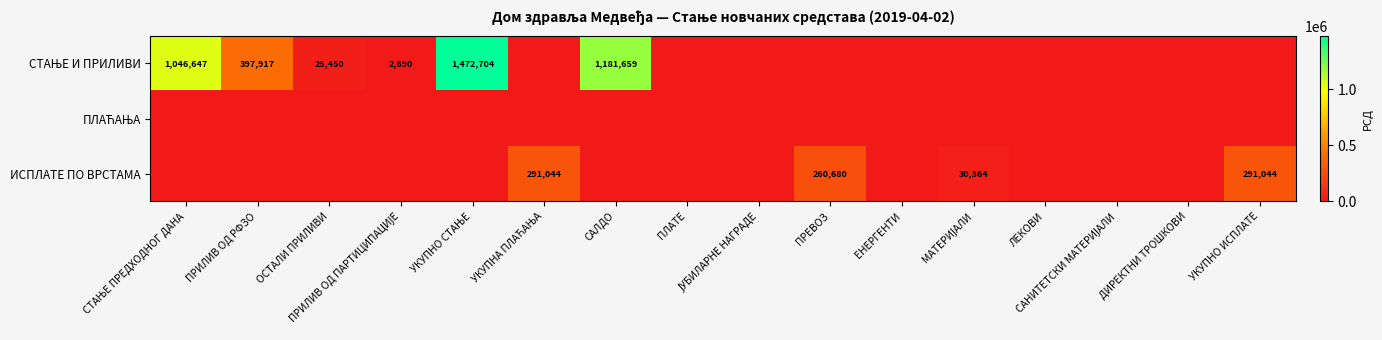

At how many categories does at least one series exceed 936520?

3